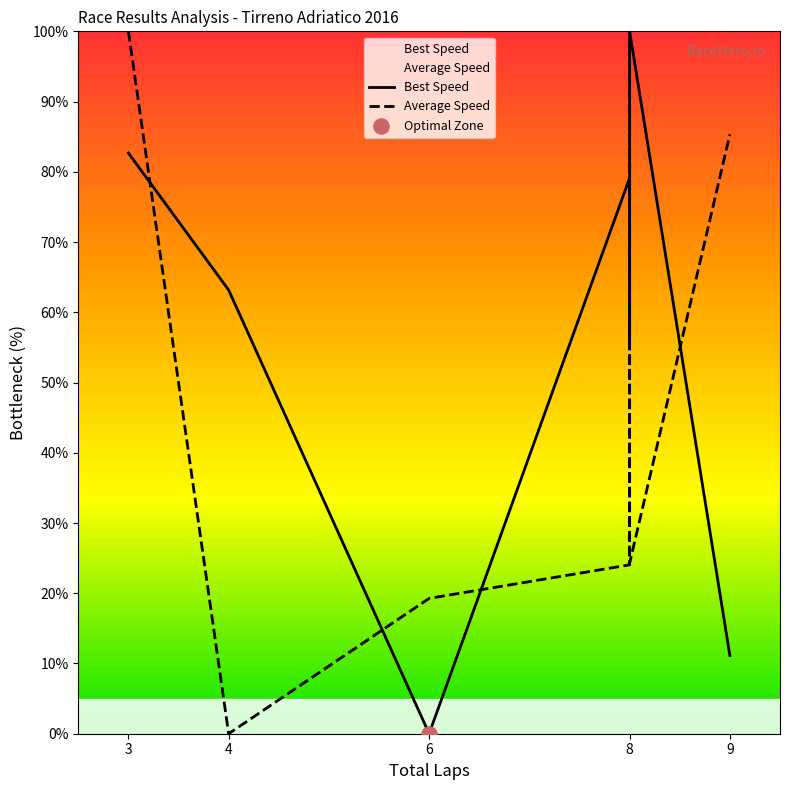

At how many categories does at least one series exceed 95?

3